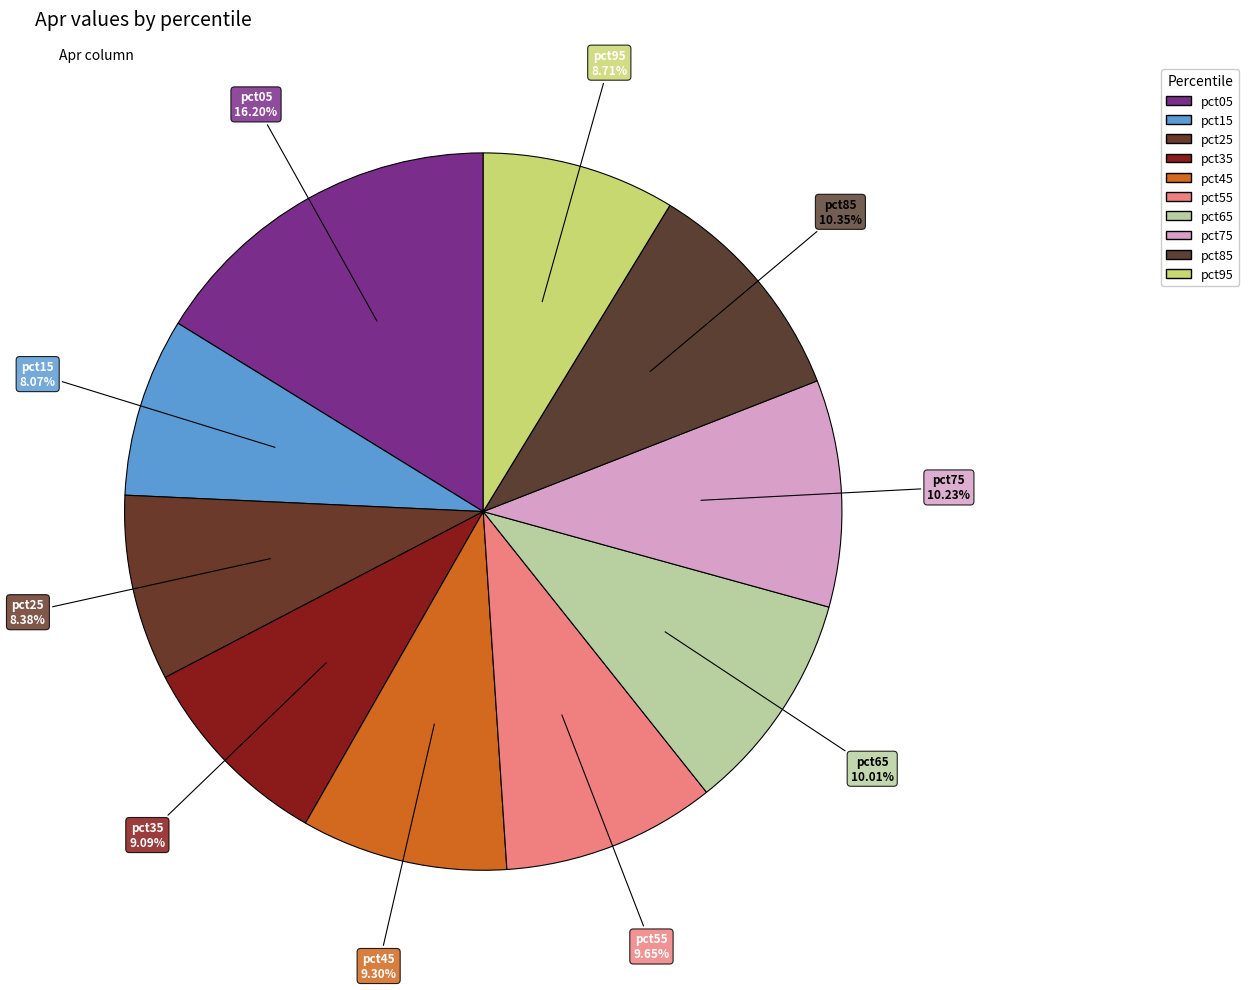

Do pct05 and pct55 together represent more than half of the pie?

No